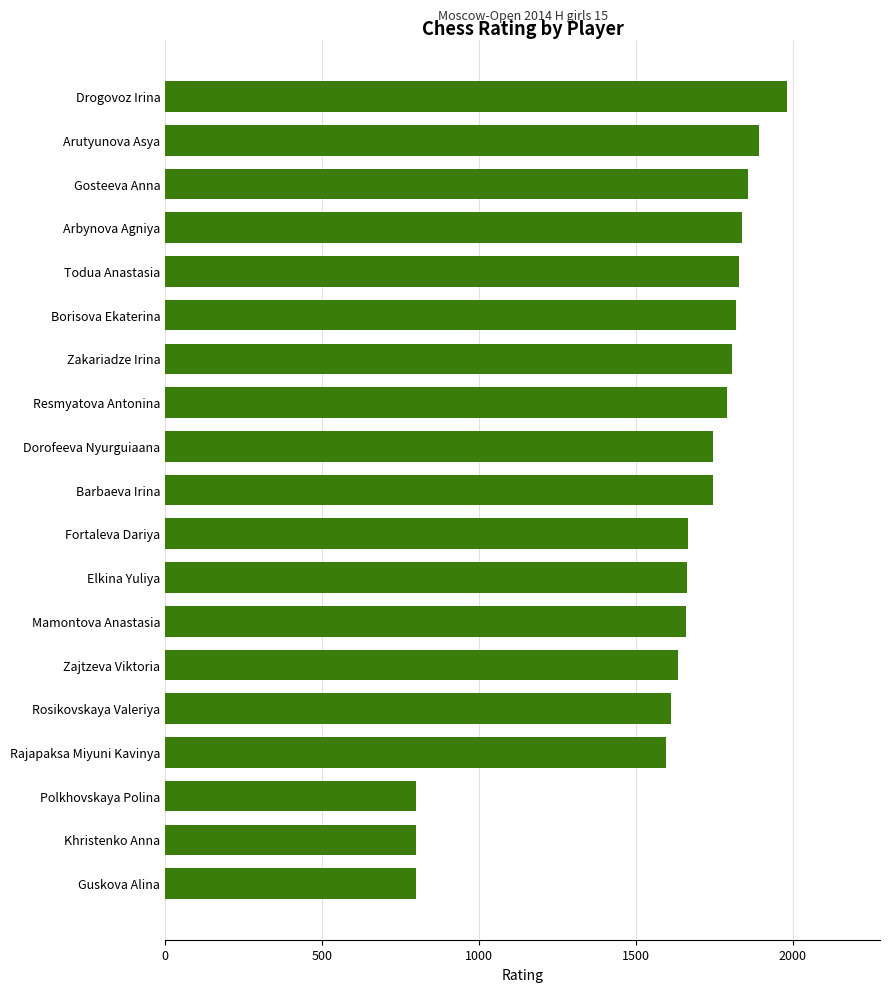

What is the ratio of the value at Guskova Alina to the value at Zakariadze Irina?

0.4